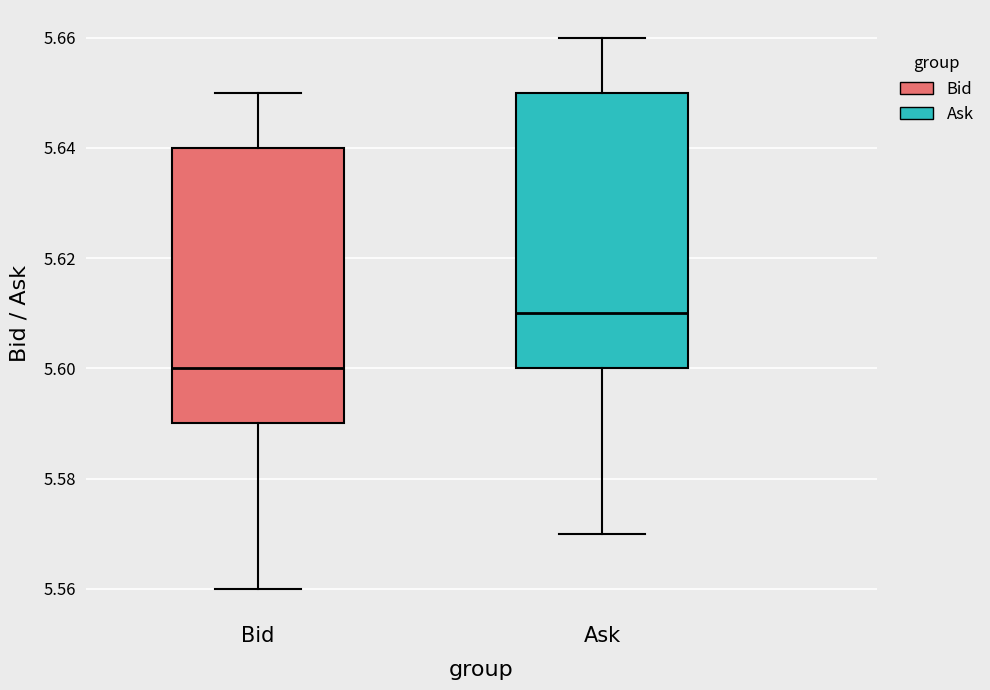

Reading left to right, read every box against the y-axis: the position of its median line, the range the box covers, and the ends of its whiskers. The values are not printed on the chart, so give them approximately, as read against the axis.

Bid: median 5.60, box 5.59 to 5.64, whiskers 5.56 to 5.65
Ask: median 5.61, box 5.60 to 5.65, whiskers 5.57 to 5.66